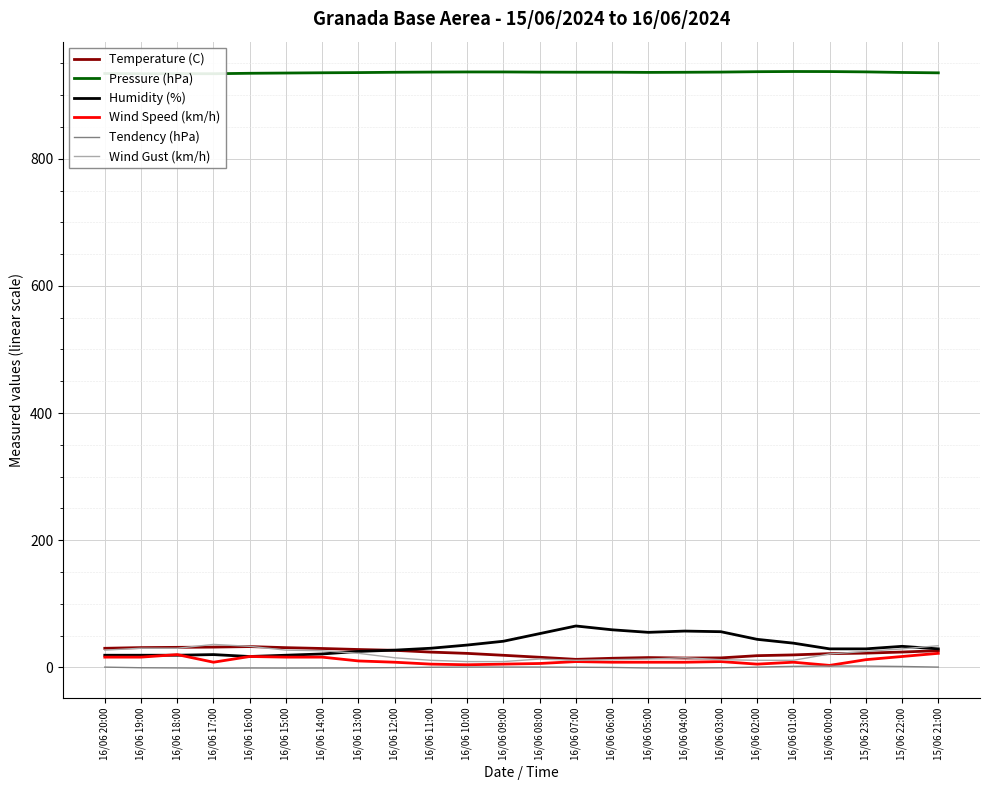

At how many categories does at least one series exceed 867?

24